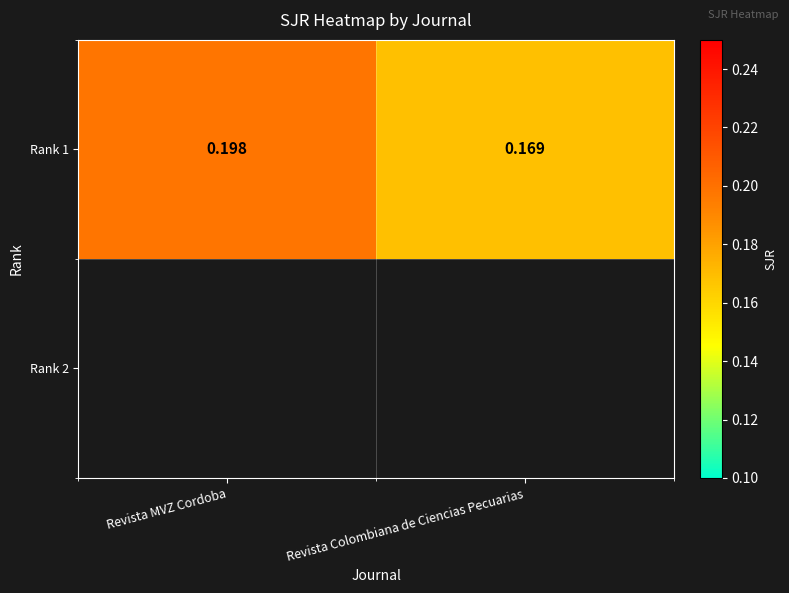

What is the greatest value displayed?

0.2